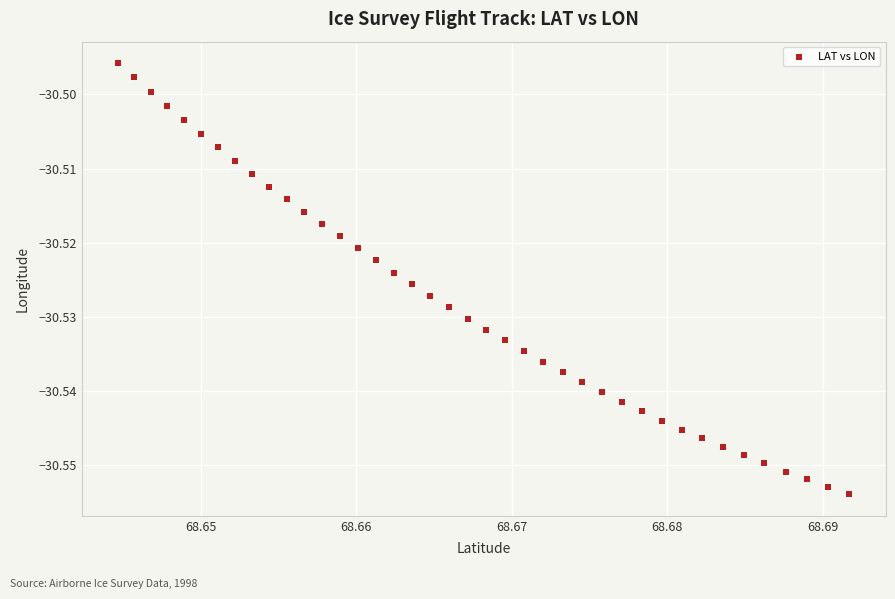

How many data points are displayed?

40